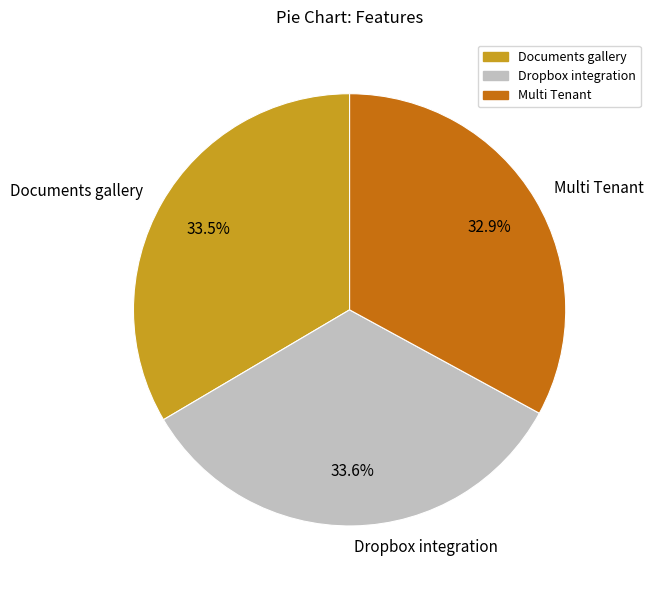

How many slices are in this pie chart?

3